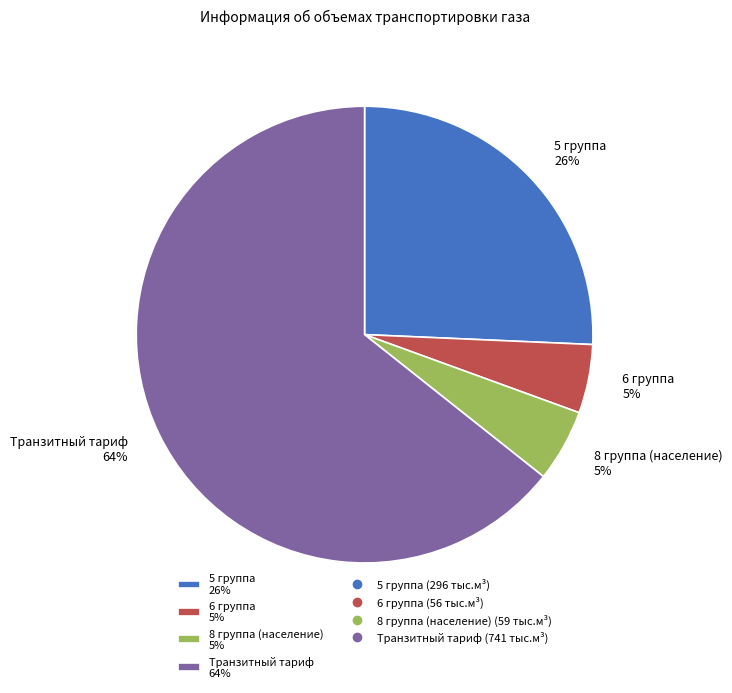

How many segments does this pie chart have?

4